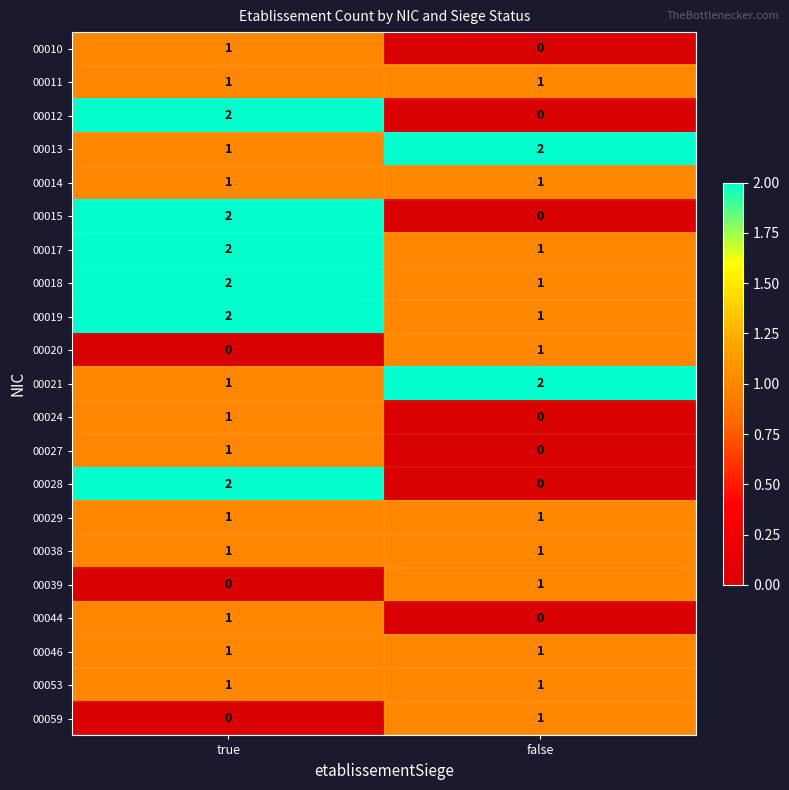

At which label does 00010 reach its peak?

true